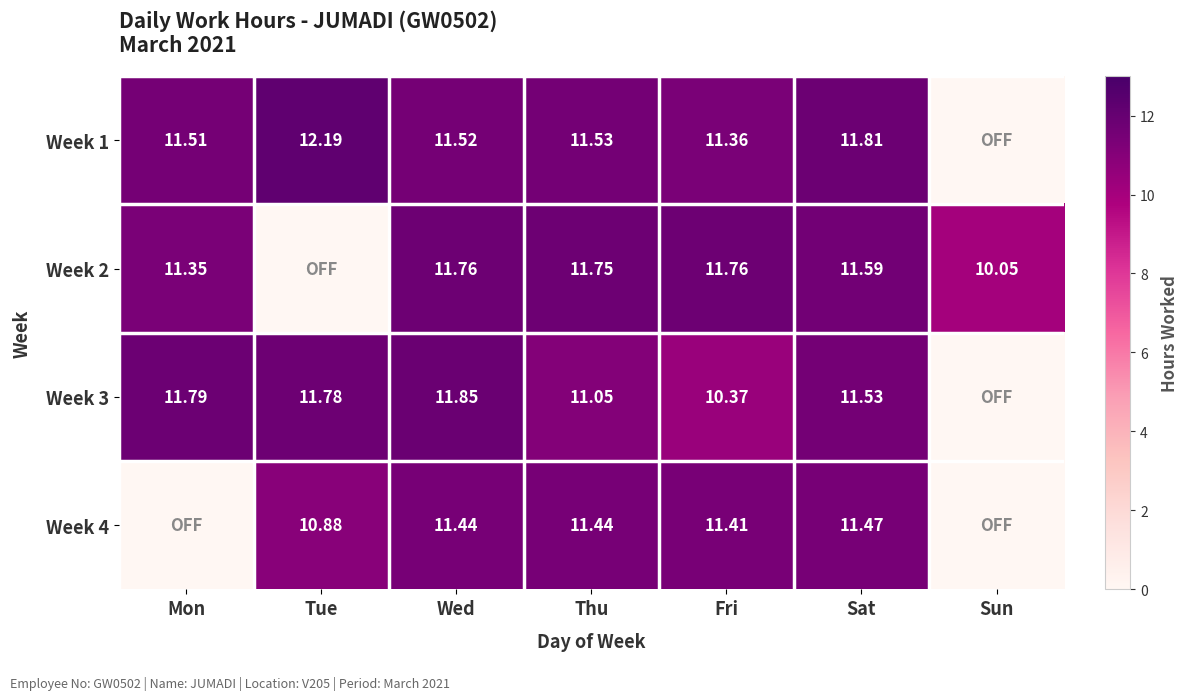

Is the value of Week 1 at Sat greater than the value of Week 2 at Thu?

Yes